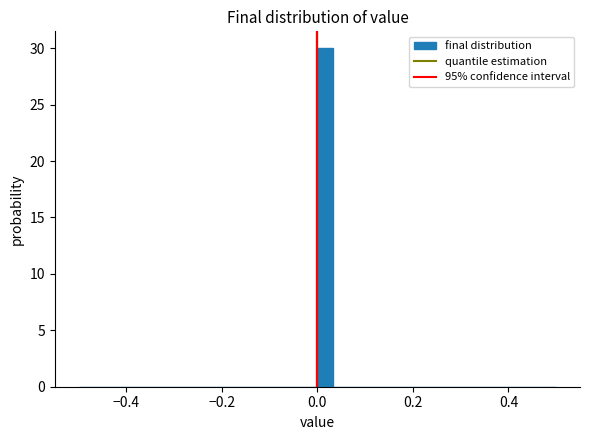

Read against the x-axis, roughly where is the centre of the tallest bar?

0.02